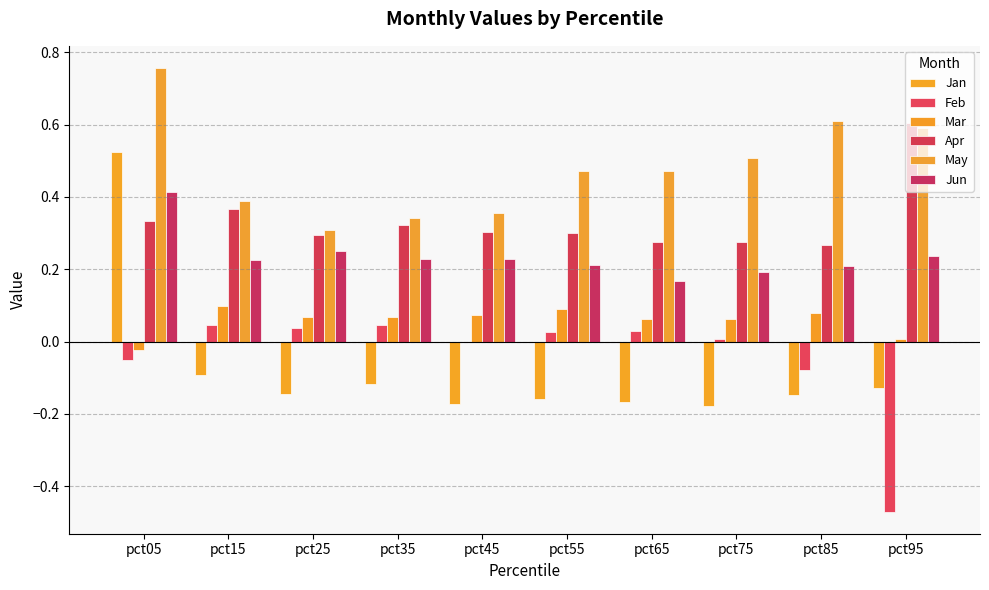

What is the maximum value shown in the chart?

0.8